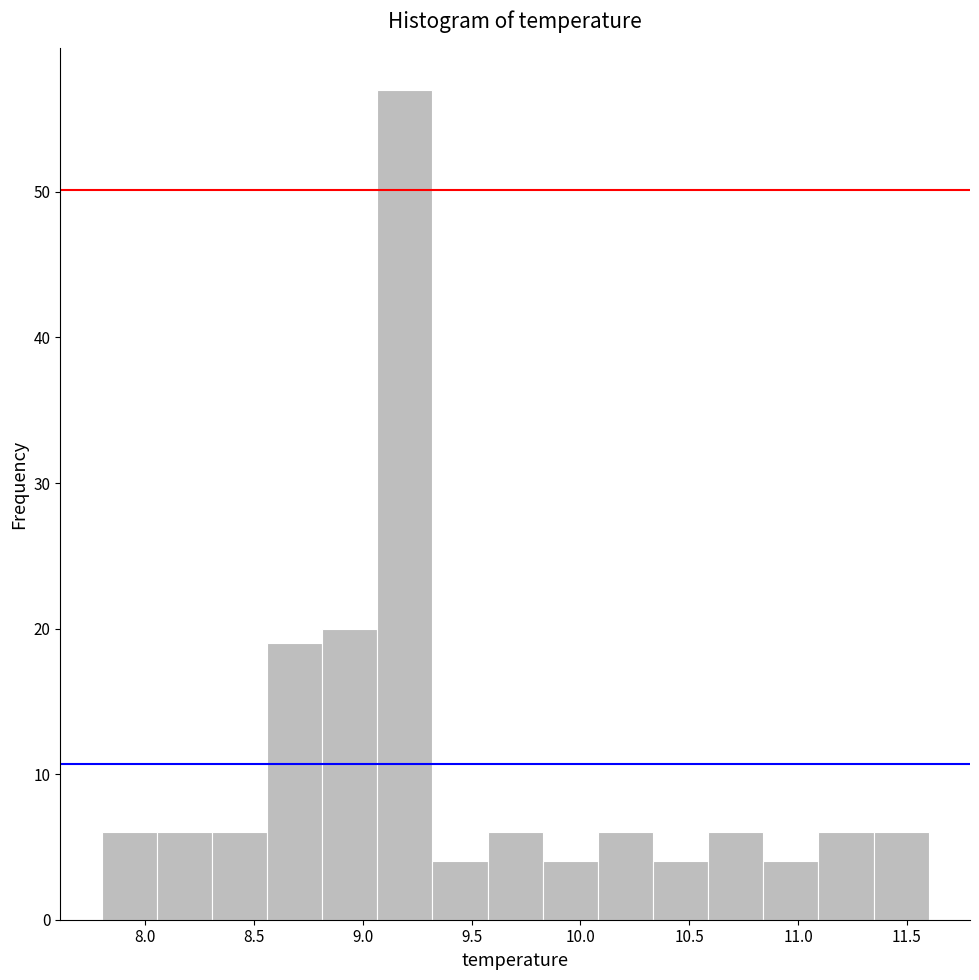

Reading left to right, list every bar in this chart as the range it spans on the x-axis followed by its height. Neither the bar edges nor the heights are printed on the chart, so give them approximately, as read against the axes.

7.80 to 8.05: 6
8.05 to 8.30: 6
8.30 to 8.55: 6
8.55 to 8.80: 19
8.80 to 9.05: 20
9.05 to 9.30: 57
9.30 to 9.55: 4
9.55 to 9.85: 6
9.85 to 10.10: 4
10.10 to 10.35: 6
10.35 to 10.60: 4
10.60 to 10.85: 6
10.85 to 11.10: 4
11.10 to 11.35: 6
11.35 to 11.60: 6